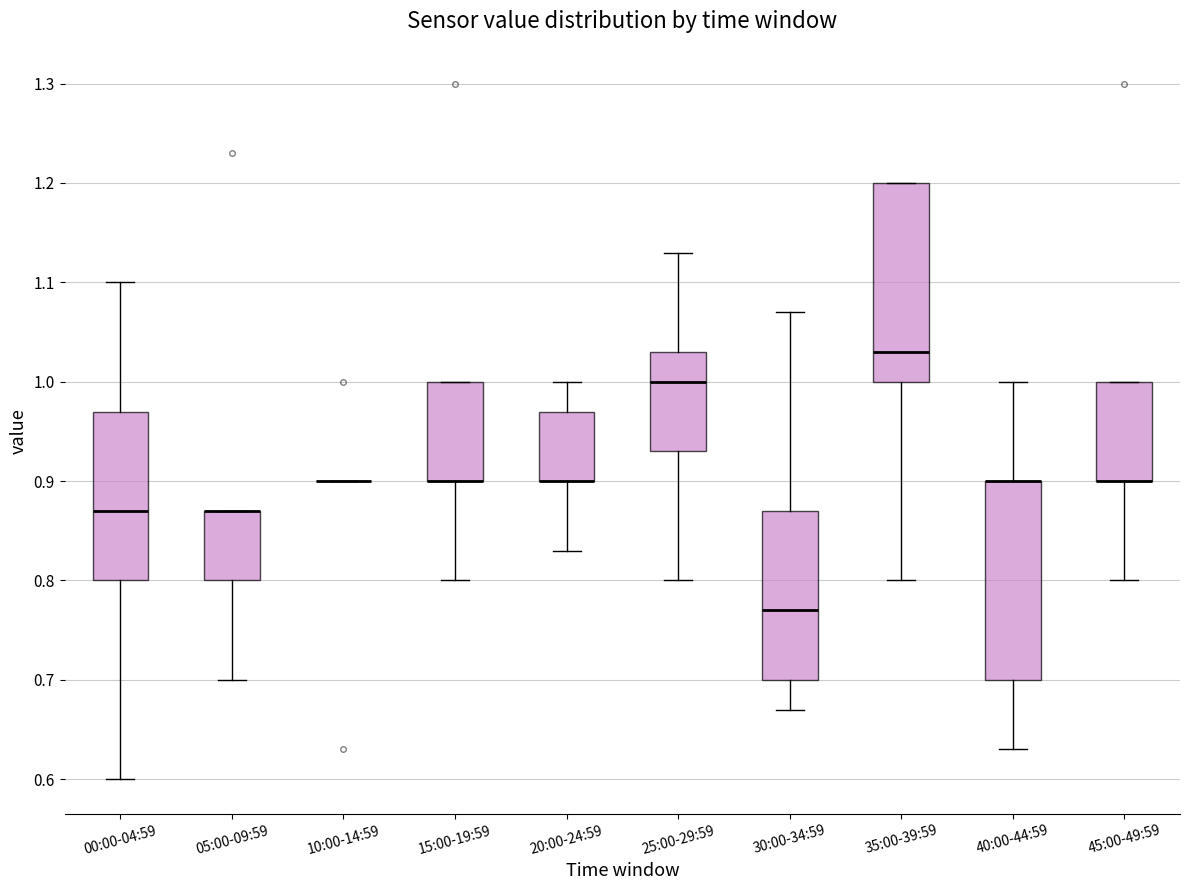

Reading left to right, read every box against the y-axis: the position of its median line, the range the box covers, and the ends of its whiskers. The values are not printed on the chart, so give them approximately, as read against the axis.

00:00-04:59: median 0.87, box 0.80 to 0.97, whiskers 0.60 to 1.10
05:00-09:59: median 0.87 (drawn on the box's upper edge), box 0.80 to 0.87, whiskers 0.70 to 0.87
10:00-14:59: box collapsed to a line at 0.90, whiskers 0.90 to 0.90
15:00-19:59: median 0.90 (drawn on the box's lower edge), box 0.90 to 1.00, whiskers 0.80 to 1.00
20:00-24:59: median 0.90 (drawn on the box's lower edge), box 0.90 to 0.97, whiskers 0.83 to 1.00
25:00-29:59: median 1.00, box 0.93 to 1.03, whiskers 0.80 to 1.13
30:00-34:59: median 0.77, box 0.70 to 0.87, whiskers 0.67 to 1.07
35:00-39:59: median 1.03, box 1.00 to 1.20, whiskers 0.80 to 1.20
40:00-44:59: median 0.90 (drawn on the box's upper edge), box 0.70 to 0.90, whiskers 0.63 to 1.00
45:00-49:59: median 0.90 (drawn on the box's lower edge), box 0.90 to 1.00, whiskers 0.80 to 1.00